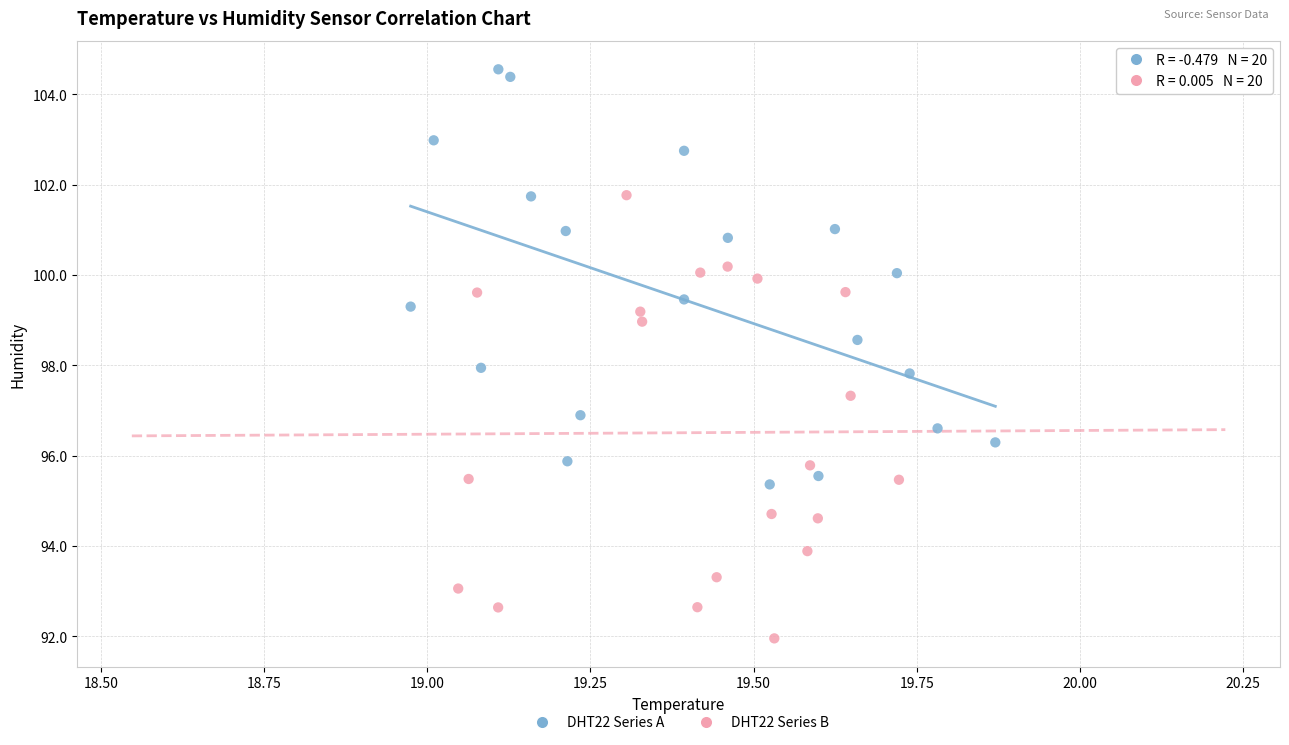

Which series reaches the maximum Y coordinate?

DHT22 Series A